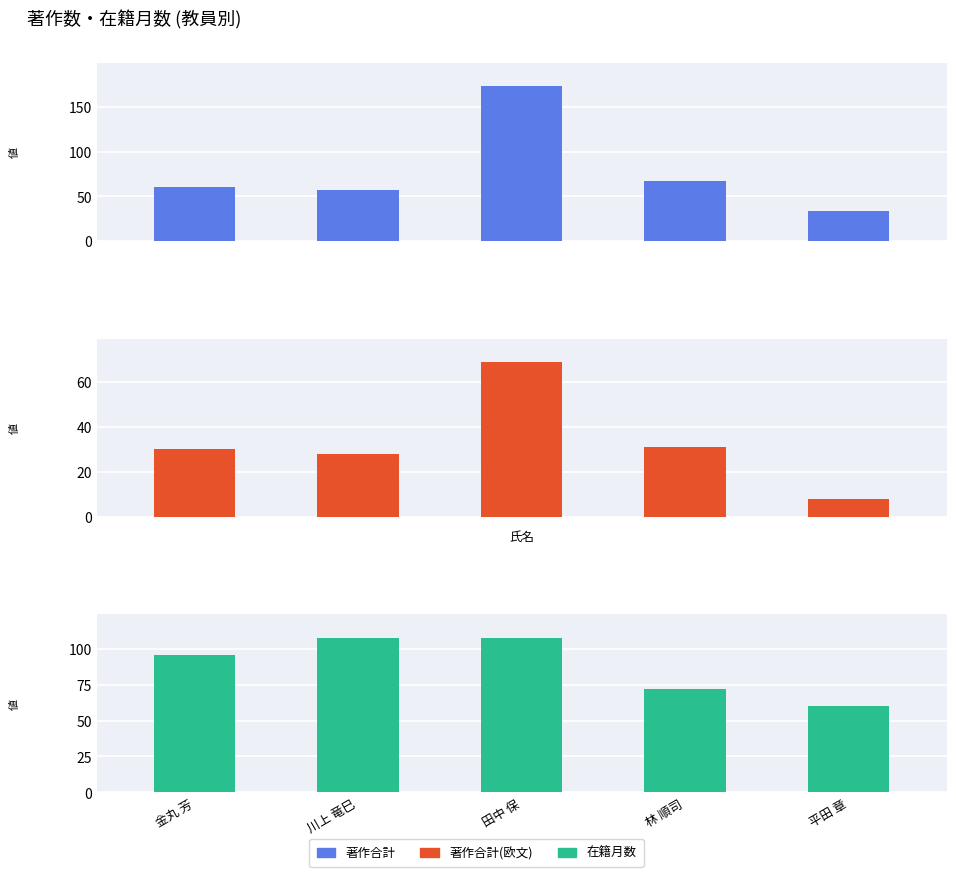

Reading left to right, list all the values displayed in this chart.

著作合計: 60	57	173	67	34
著作合計(欧文): 30	28	69	31	8
在籍月数: 96	108	108	72	60